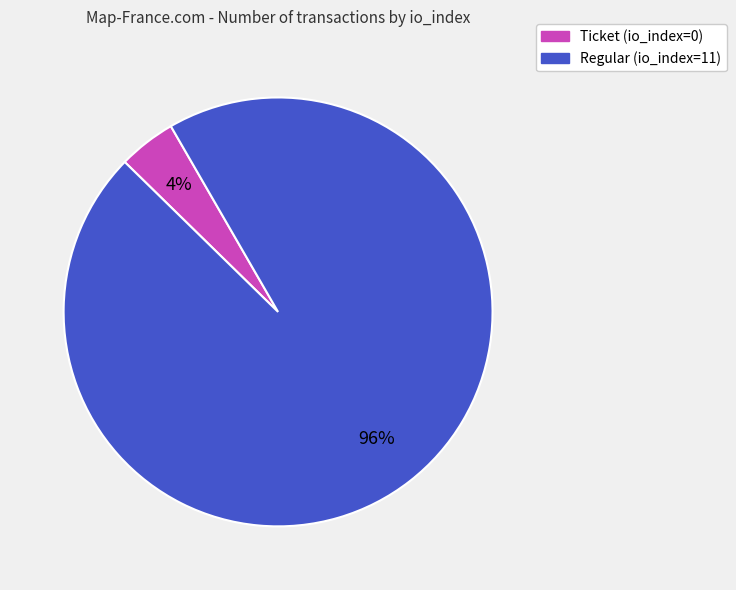

The Regular (io_index=11) slice represents 96% of the pie. True or false?

True